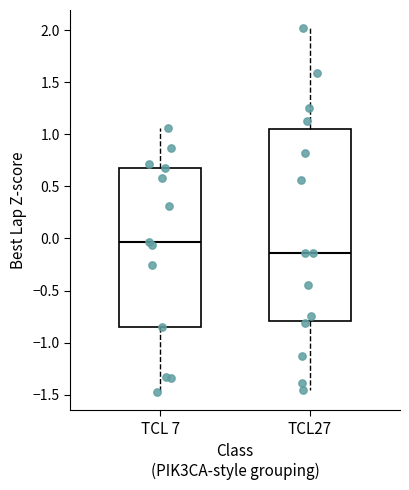

Where is the lower edge of the box for TCL27 on the y-axis? The values are not printed on the chart, so give them approximately, as read against the axis.

-0.80